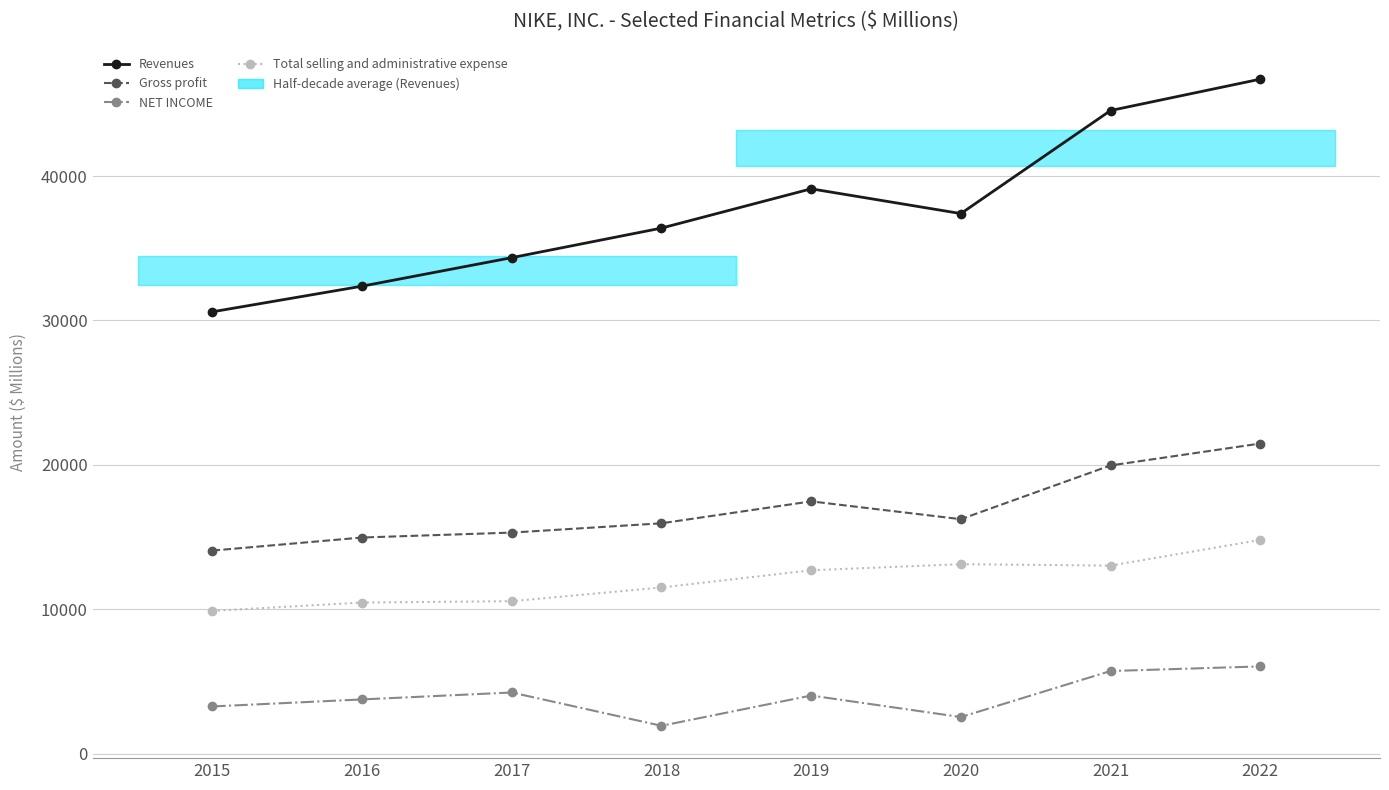

What is the minimum value shown in the chart?

1933